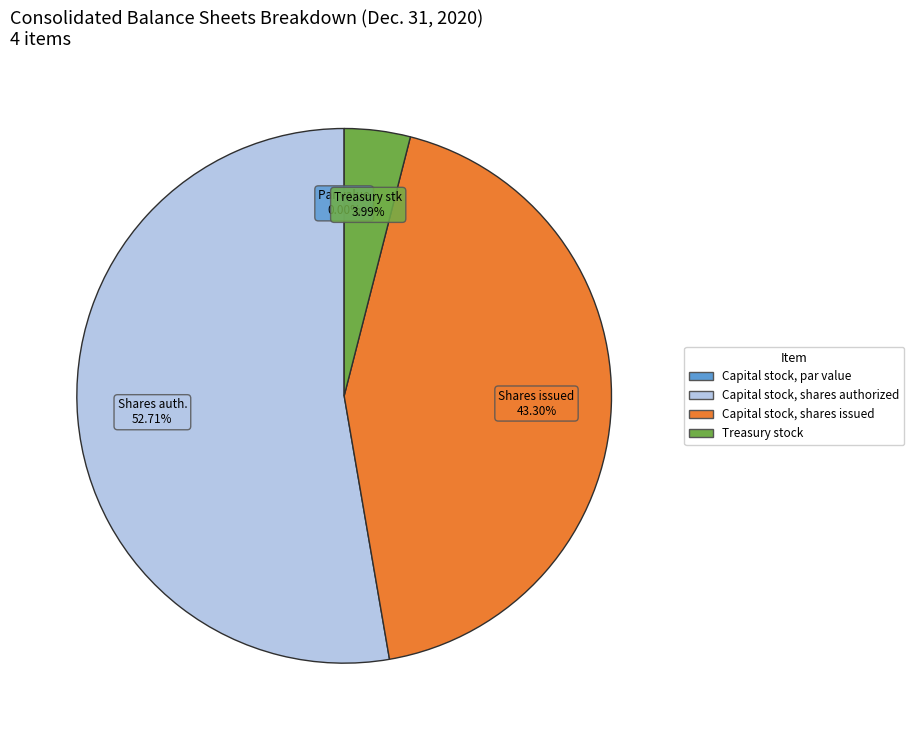

To the nearest percent, what is the average slice percentage?

25%